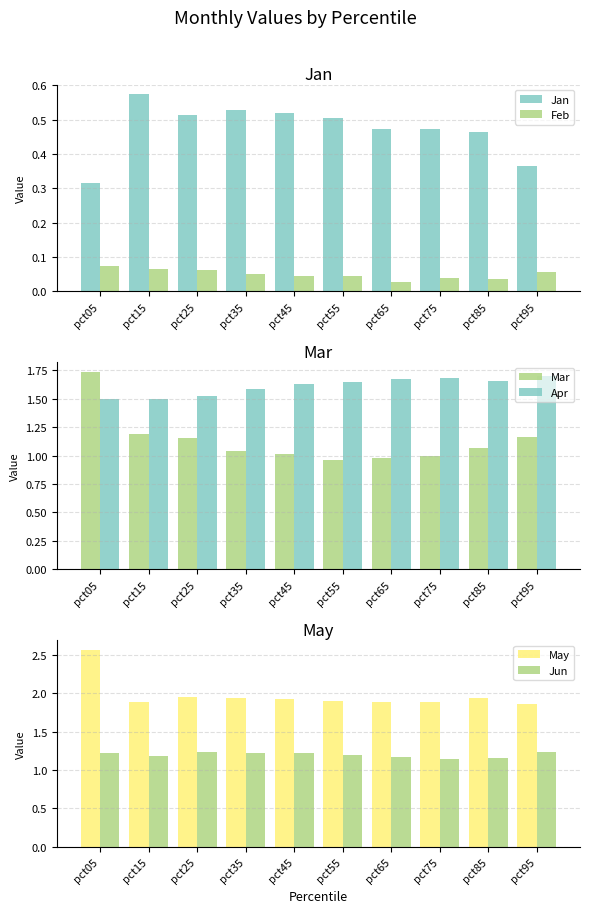

Between pct05 and pct35, which series saw the biggest shift?

Mar